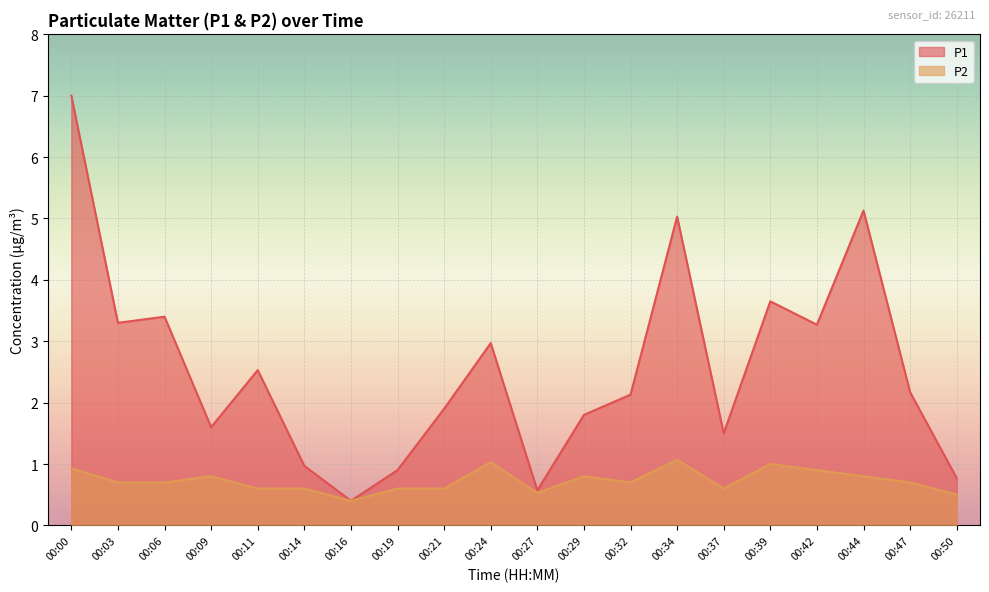

List the labels in order of P1 value, largest first.

00:00, 00:44, 00:34, 00:39, 00:06, 00:03, 00:42, 00:24, 00:11, 00:47, 00:32, 00:21, 00:29, 00:09, 00:37, 00:14, 00:19, 00:50, 00:27, 00:16